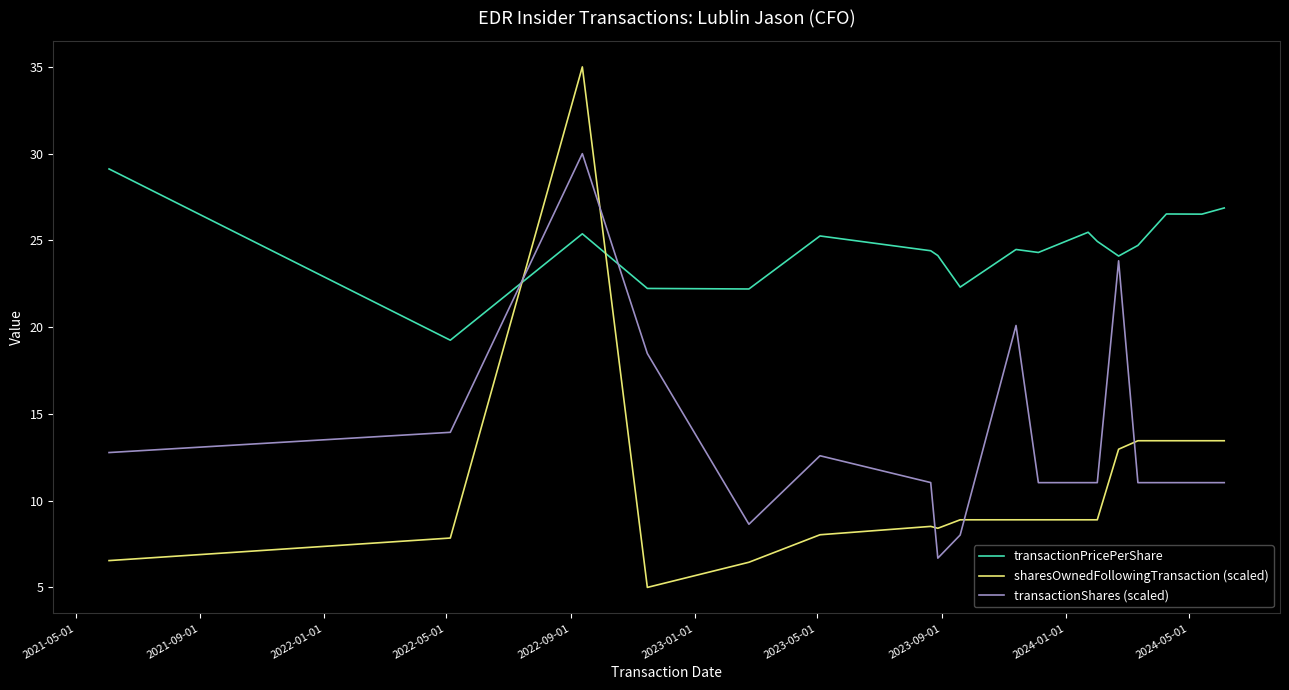

List the series in order of their overall mean, lowest first.

sharesOwnedFollowingTransaction (scaled), transactionShares (scaled), transactionPricePerShare